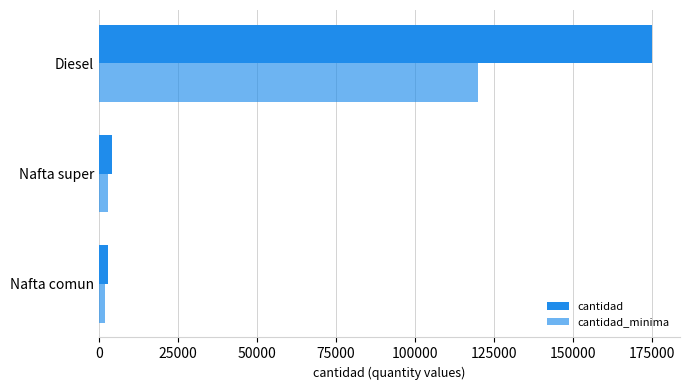

Count the number of categories in the chart.

3